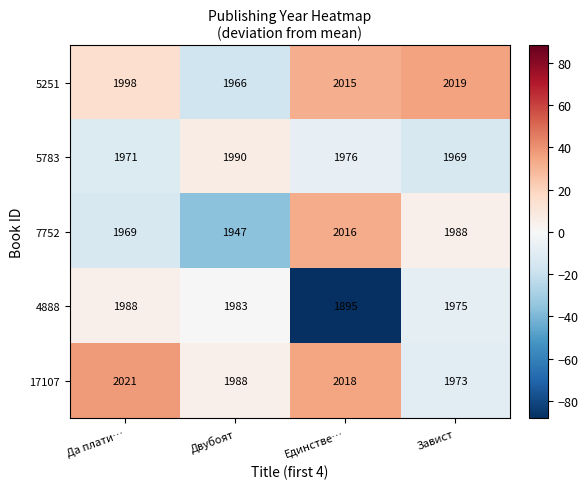

What is the average value of the 17107 series?

2000